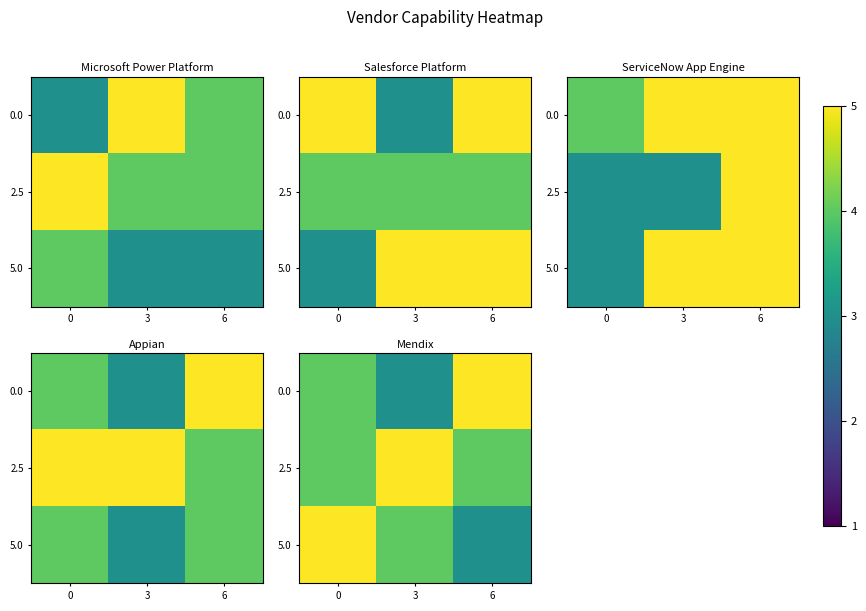

Which label corresponds to the largest value in the chart?

6